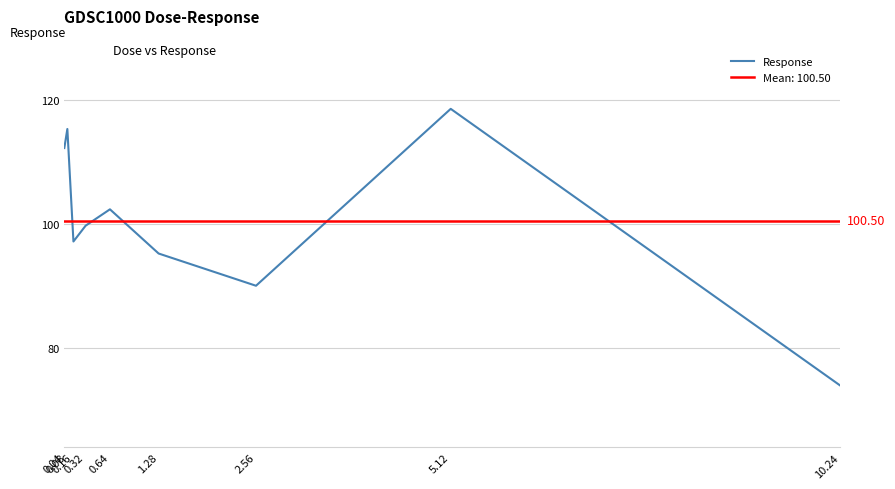

How many points are higher than both their immediate neighbors (excluding endpoints)?

3